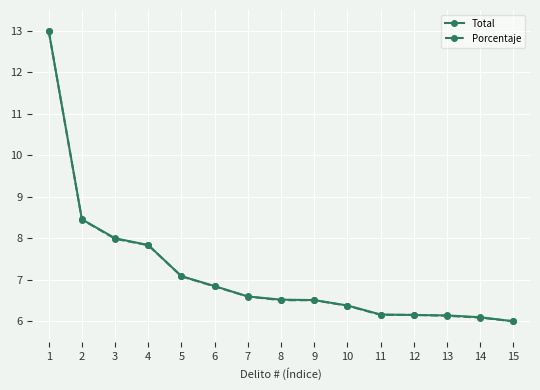

The value of Porcentaje at 9 is 6.5. True or false?

True